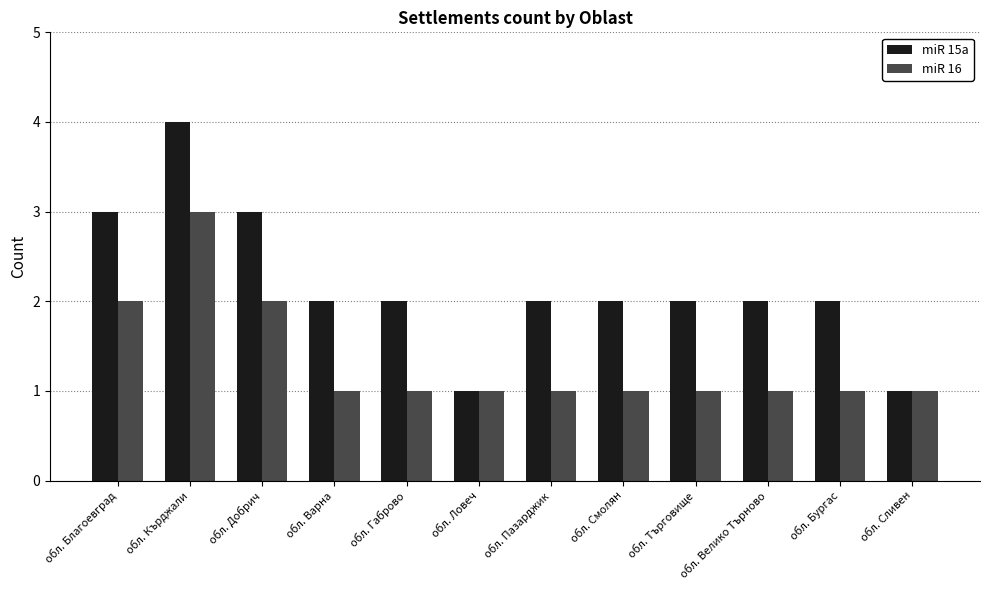

Is the value of miR 16 at обл. Сливен greater than the value of miR 15a at обл. Пазарджик?

No